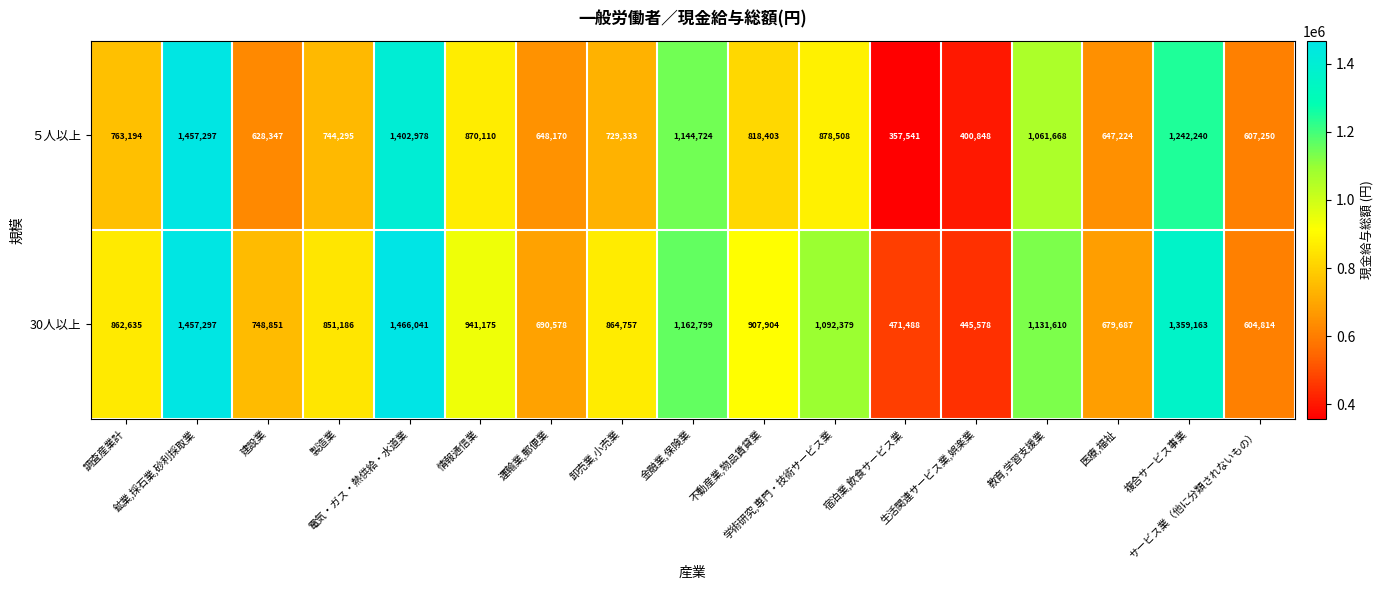

What is the lowest value of the 30人以上 series?

445578